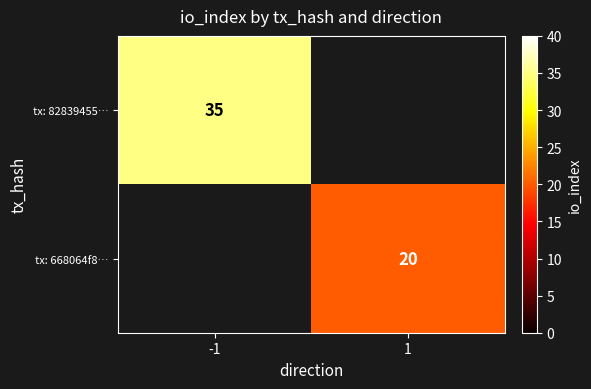

Which category has the lowest value across all series?

1